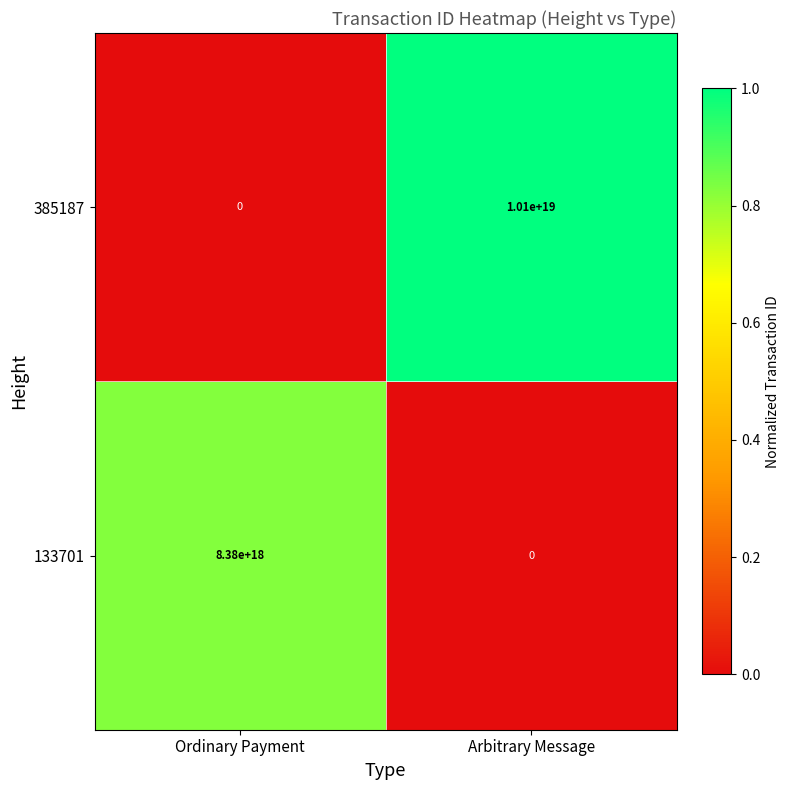

At which category is the sum across all series the highest?

Arbitrary Message